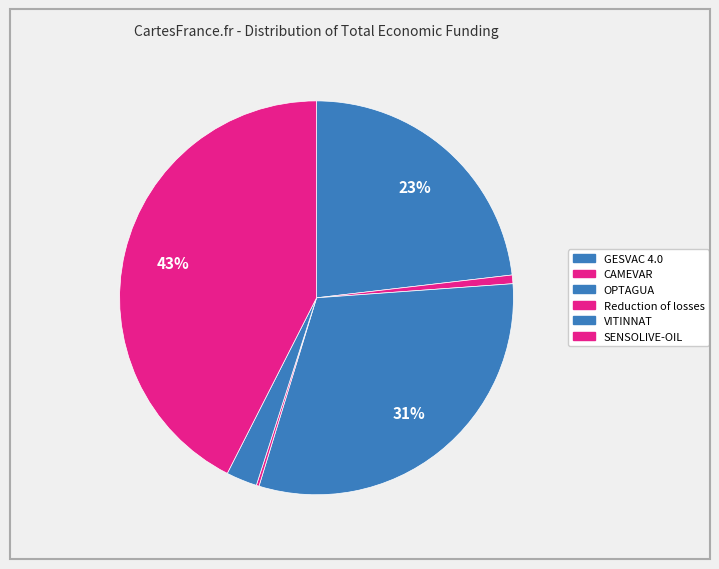

The Reduction of losses slice represents 1% of the pie. True or false?

False